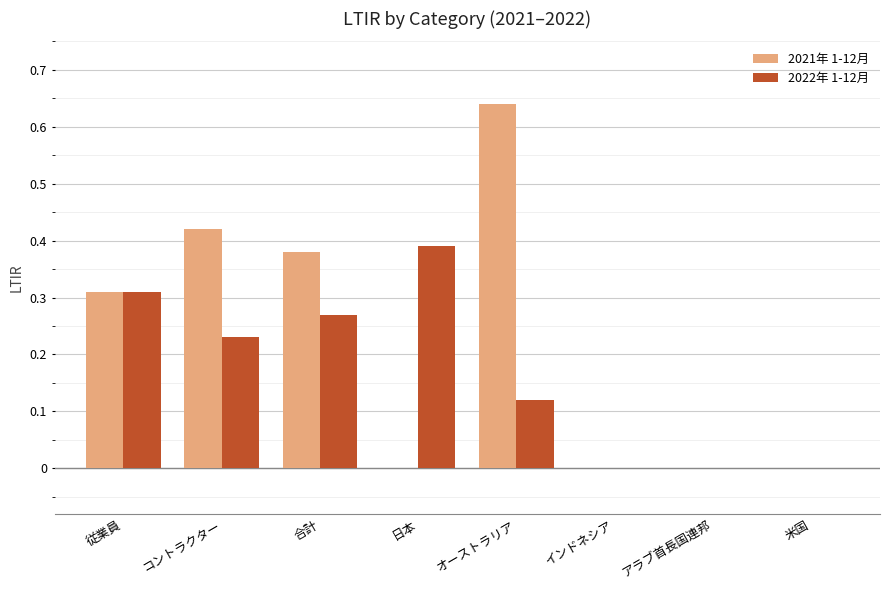

How many series are shown in this chart?

2